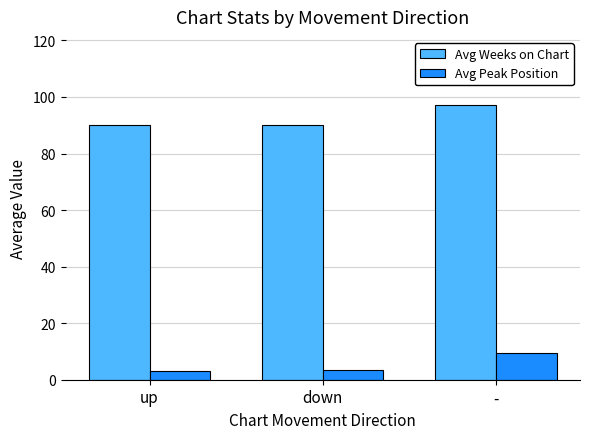

Rank the series at - from highest to lowest value.

Avg Weeks on Chart, Avg Peak Position